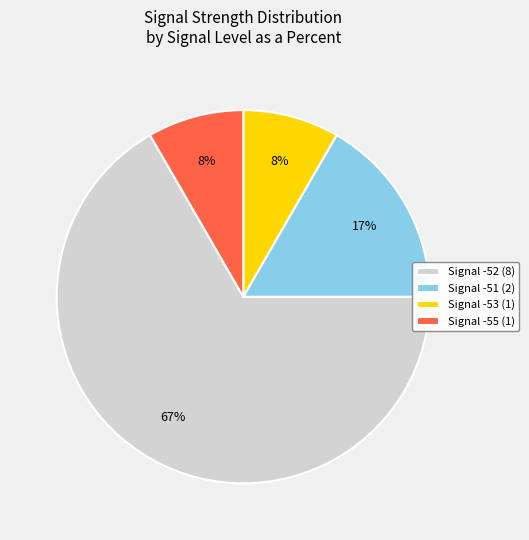

To the nearest percent, what portion does Signal -53 (1) represent?

8%